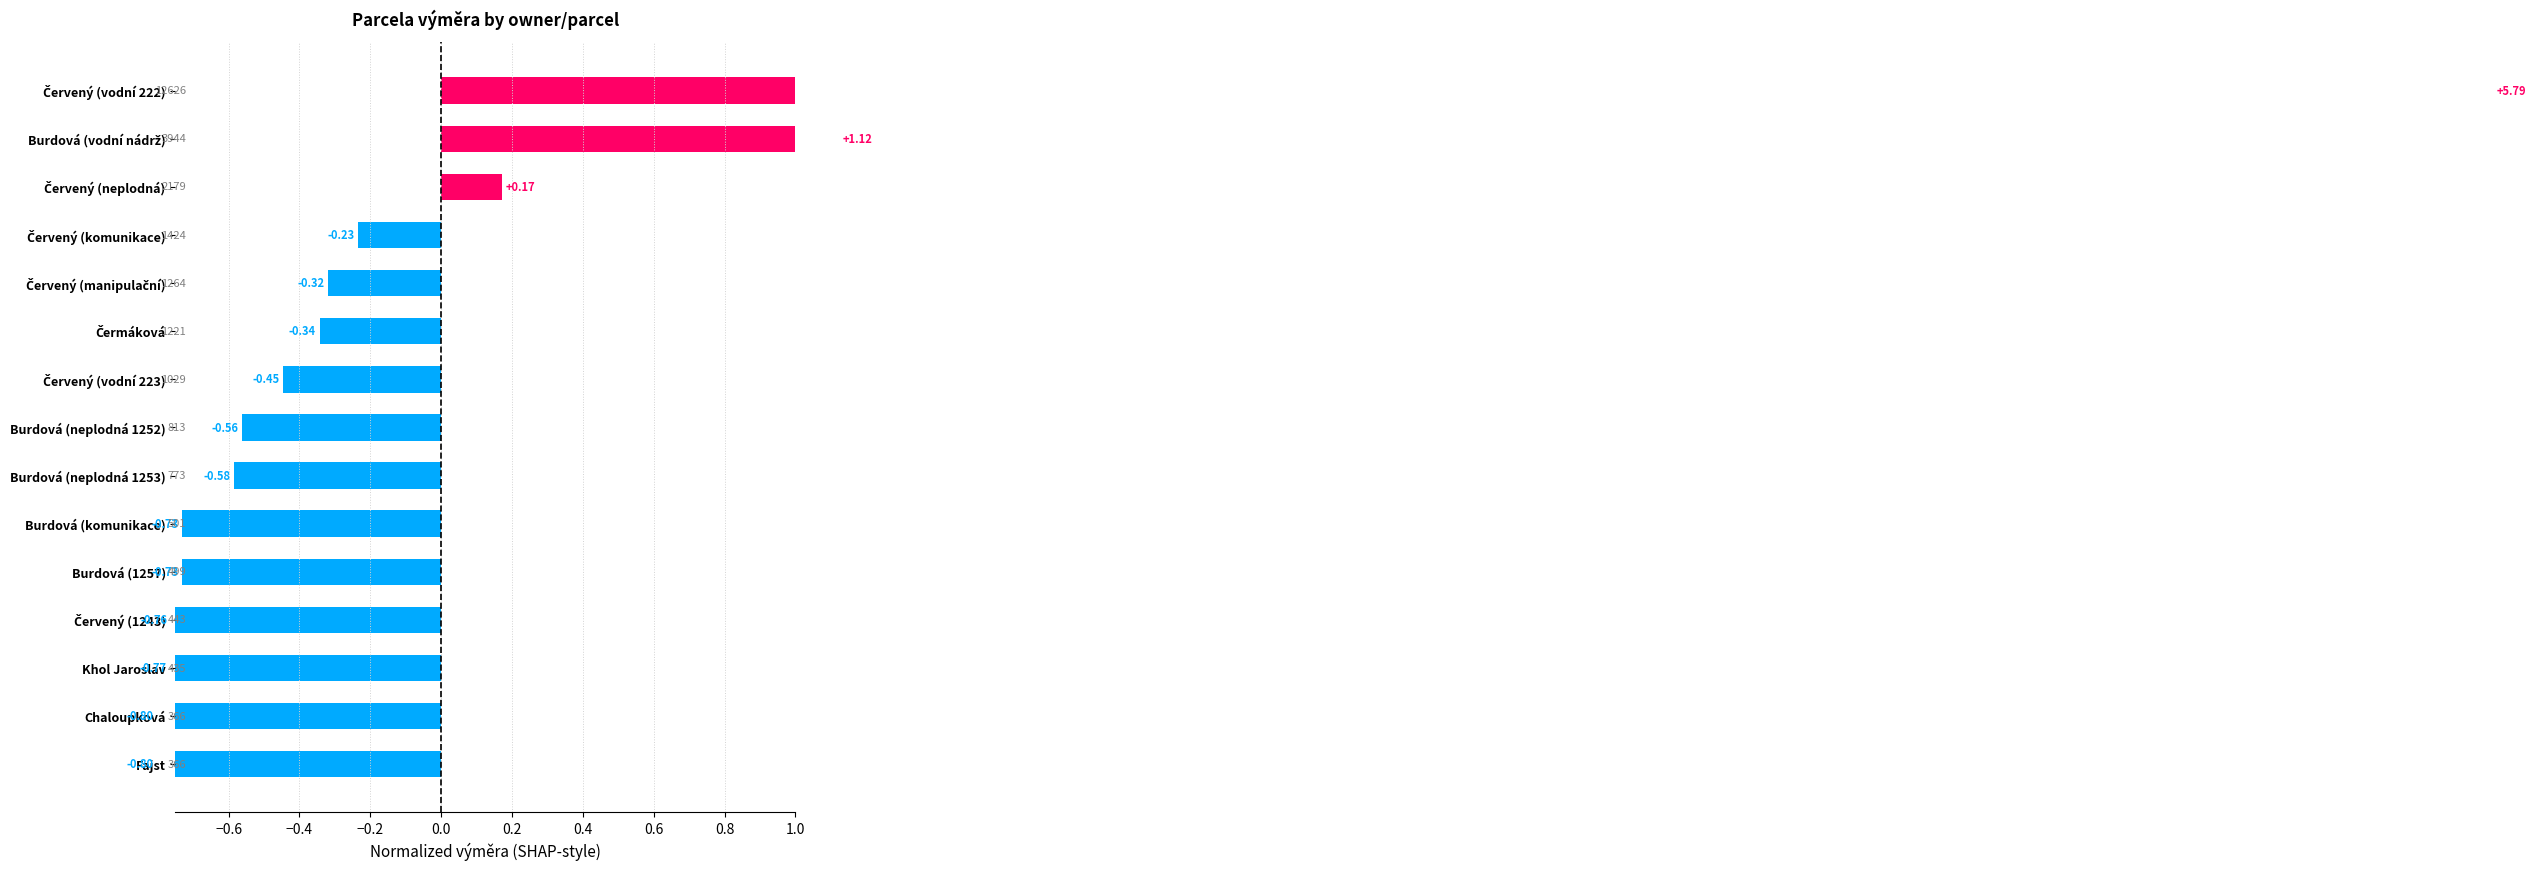

How many bars are there in total?

15